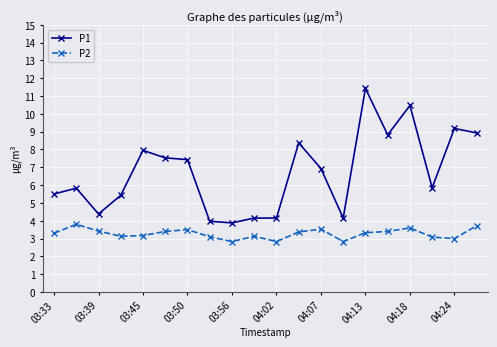

What is the average value of the P1 series?

6.7